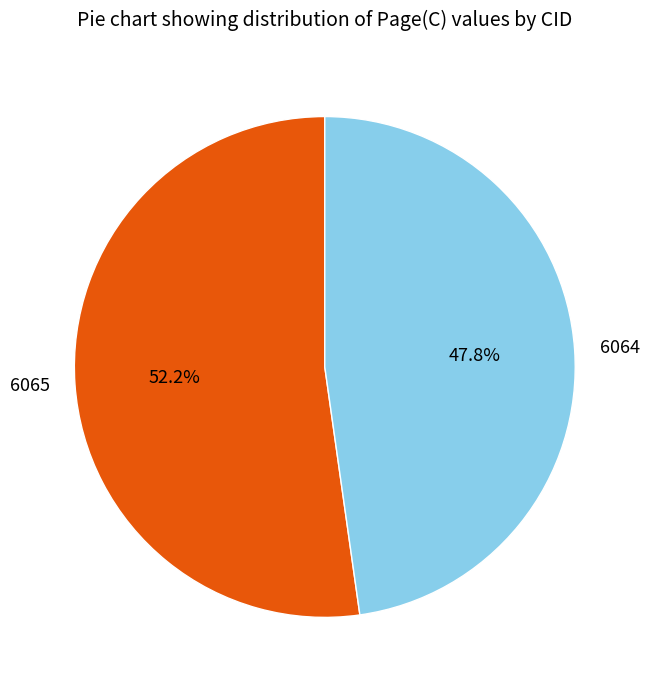

To the nearest percent, what portion does 6064 represent?

48%